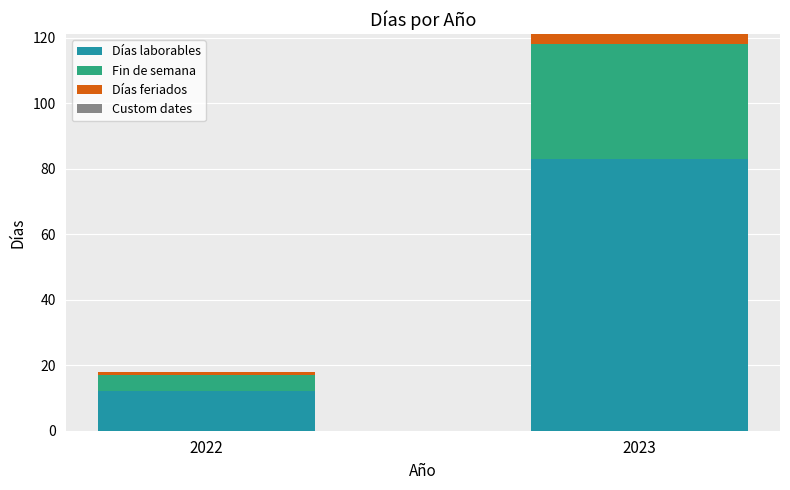

What is the average value of the Días laborables series?

48